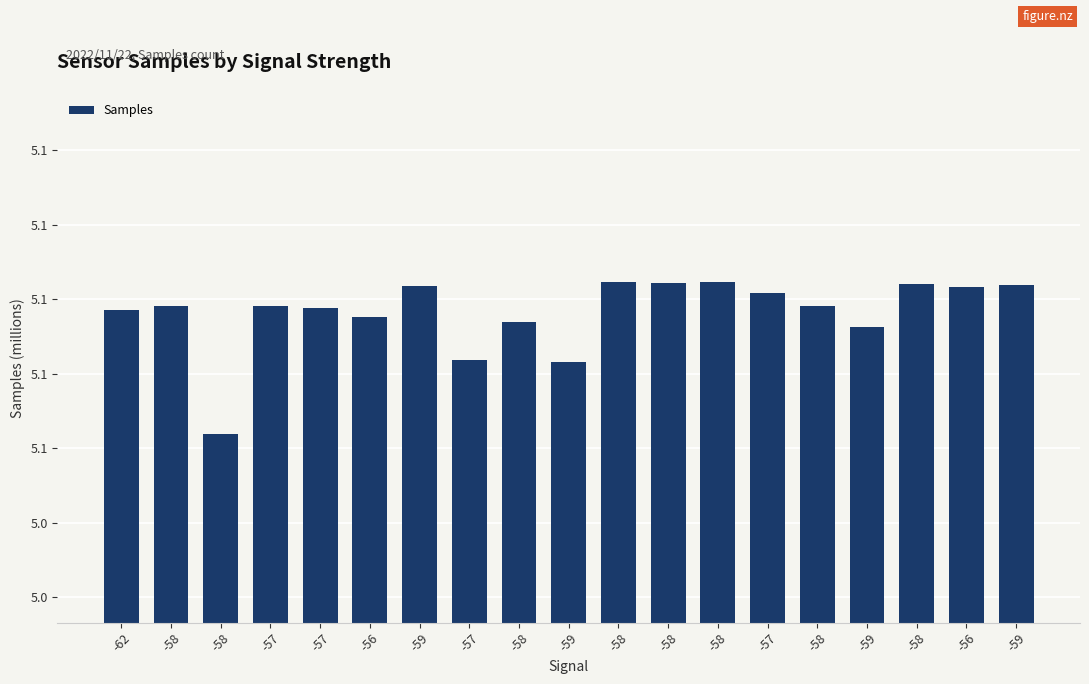

What is the average value?

5.1